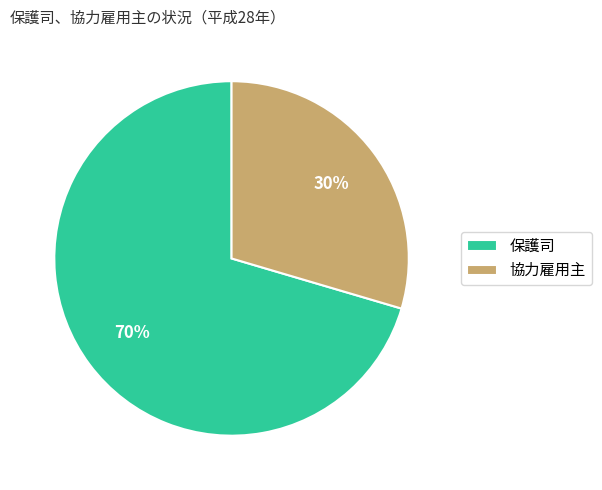

Which category accounts for the majority?

保護司